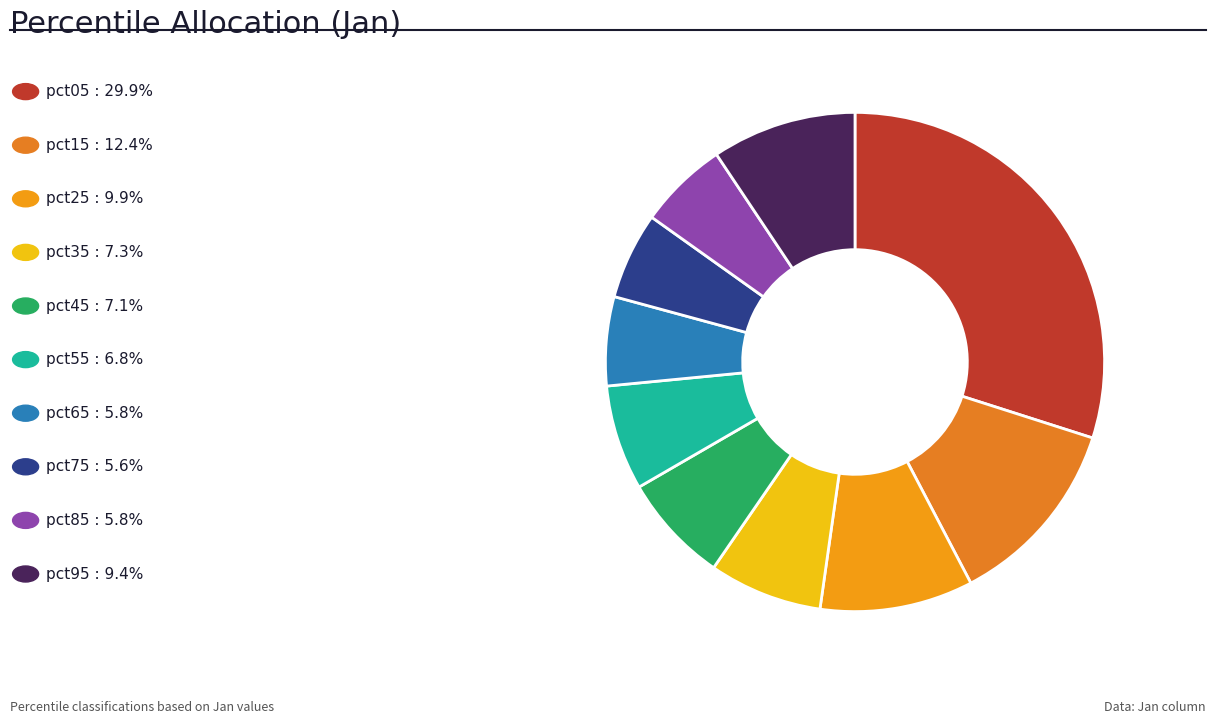

How many segments does this pie chart have?

10